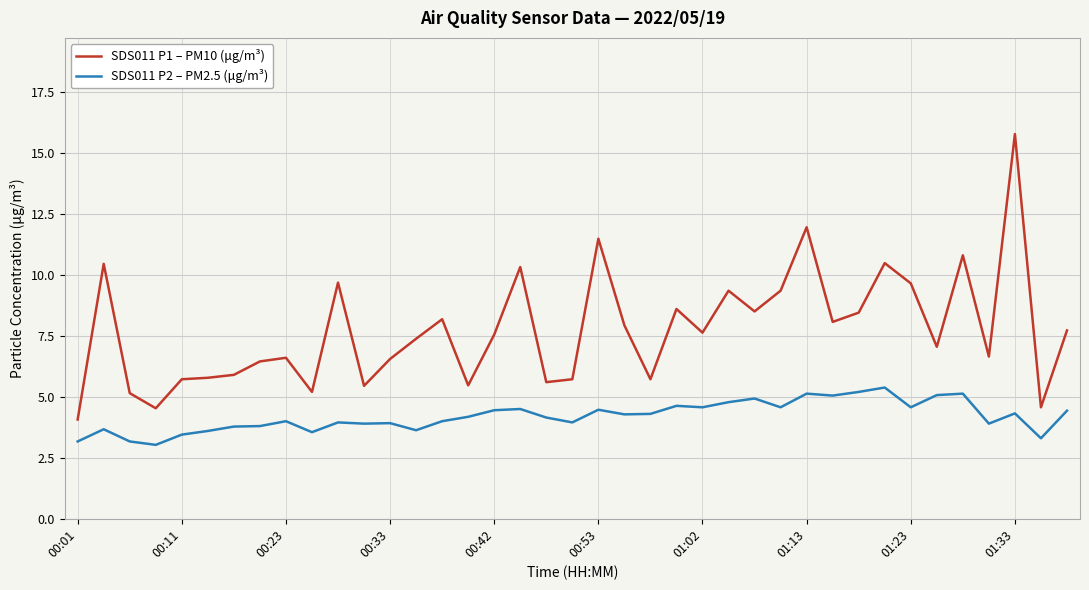

What is the lowest value of the SDS011 P2 – PM2.5 (μg/m³) series?

3.0